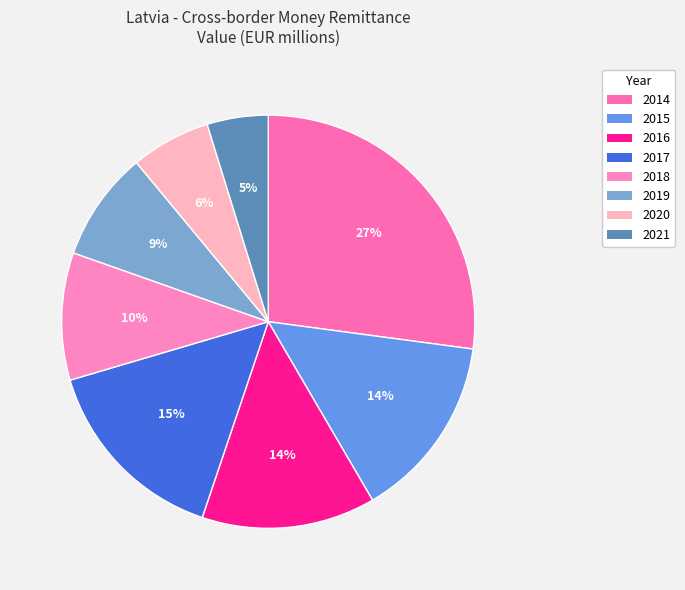

To the nearest percent, what is the average slice percentage?

12%